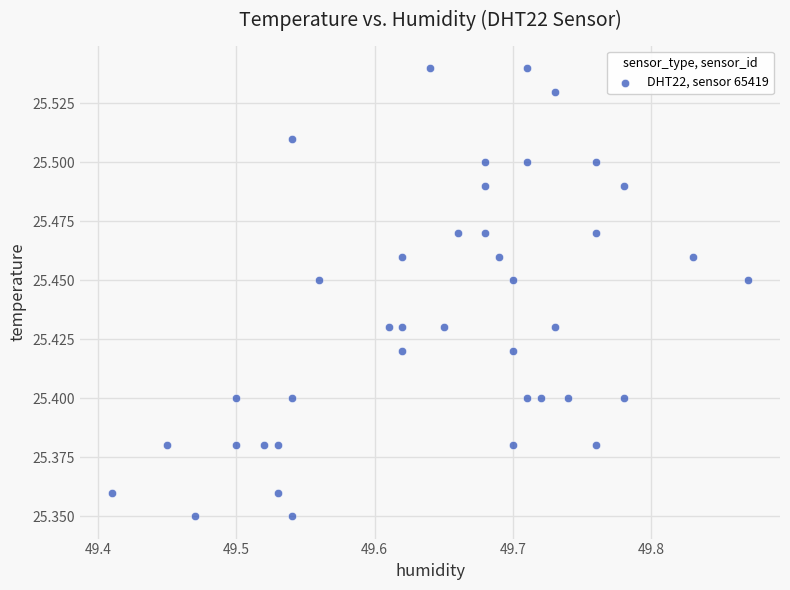

What is the range of X values (max minus min)?

0.5